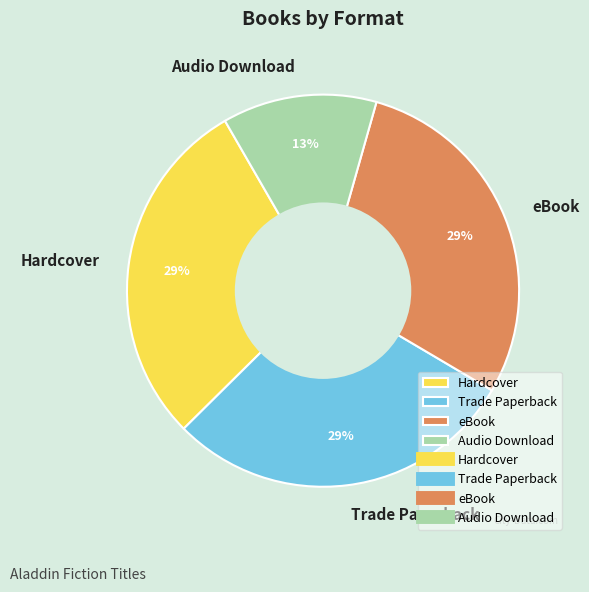

Combined, do Hardcover and Audio Download account for over 50%?

No